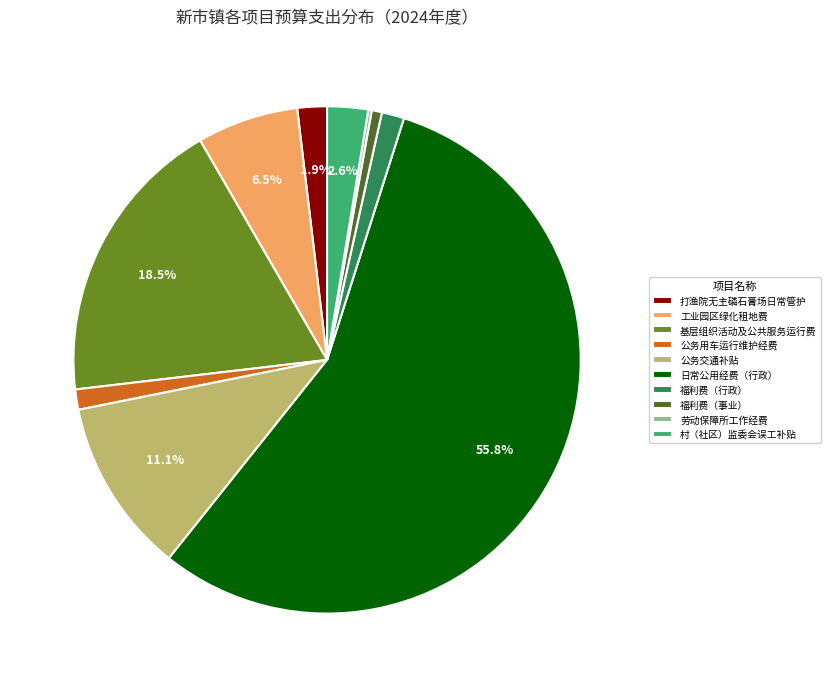

Is the sum of 村（社区）监委会误工补贴 and 基层组织活动及公共服务运行费 greater than half?

No